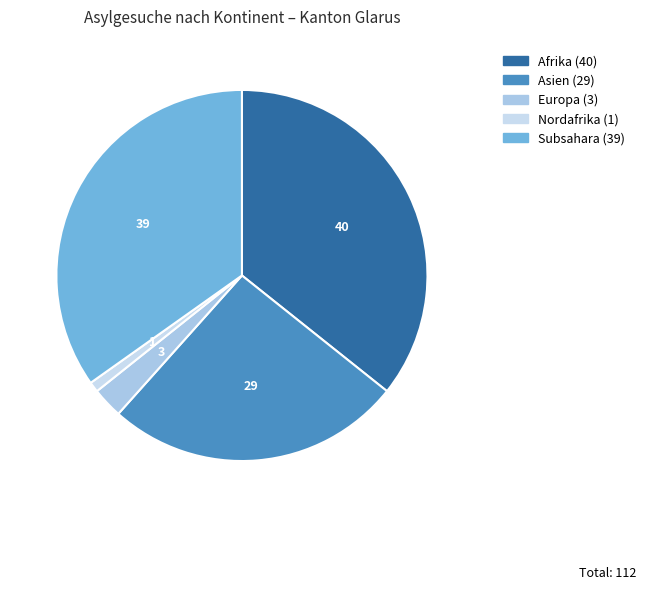

How many segments does this pie chart have?

5